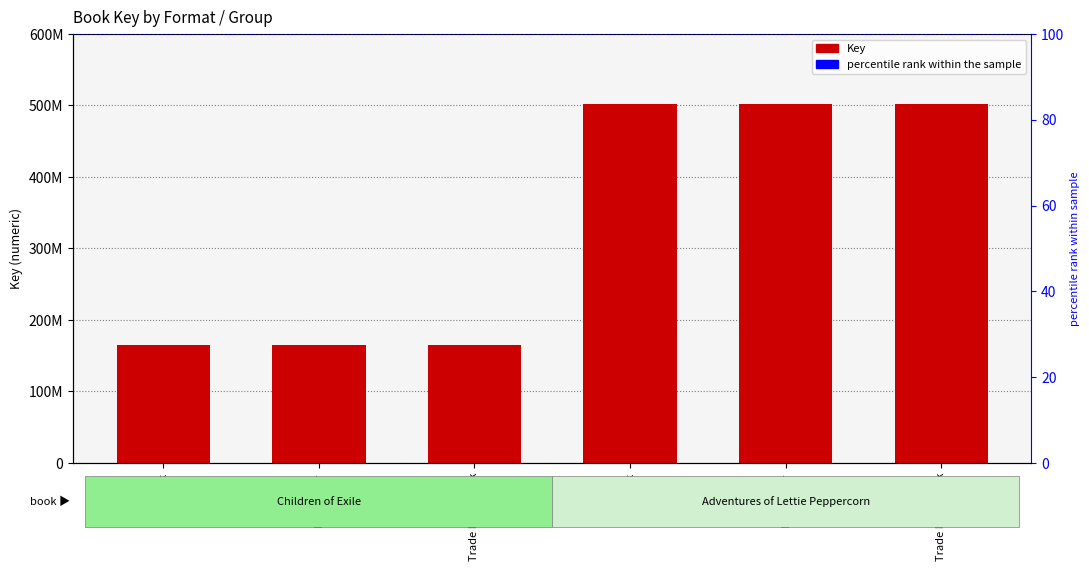

Does the chart contain stacked bars?

No